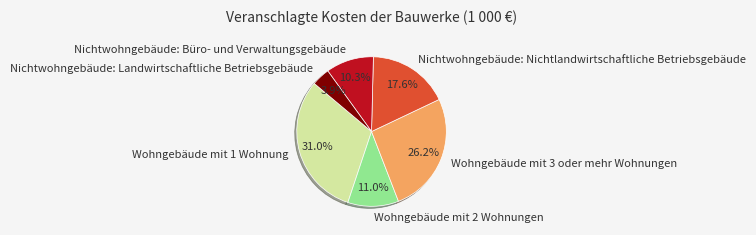

What is the ratio of the value at Wohngebäude mit 1 Wohnung to the value at Wohngebäude mit 2 Wohnungen?

2.8